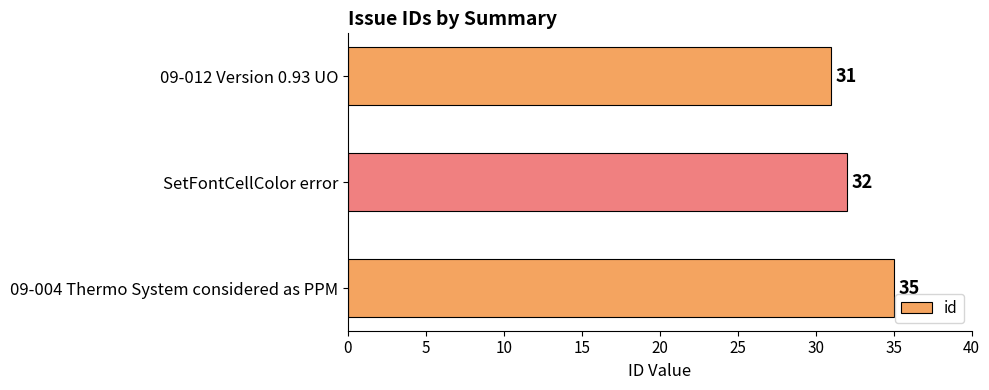

Reading top to bottom, what are all the values shown in this chart?

09-012 Version 0.93 UO=31	SetFontCellColor error=32	09-004 Thermo System considered as PPM=35